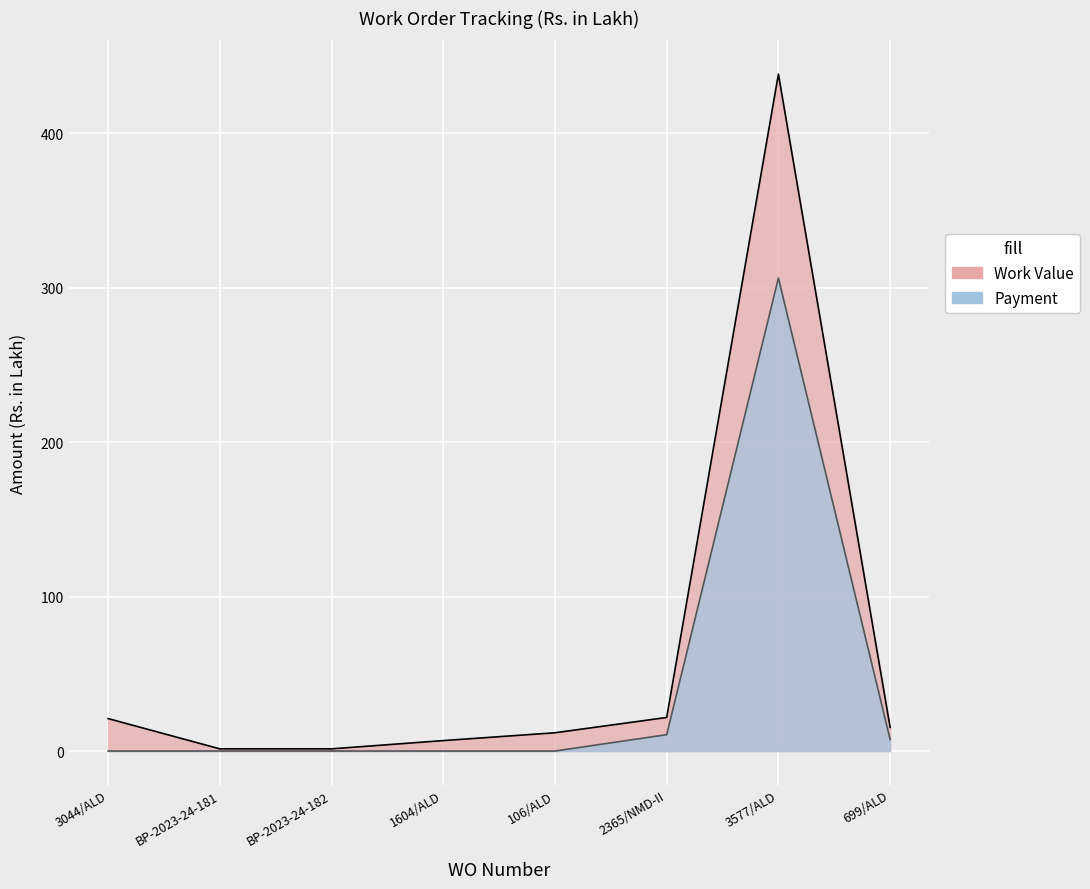

How many lines are shown in the chart?

2